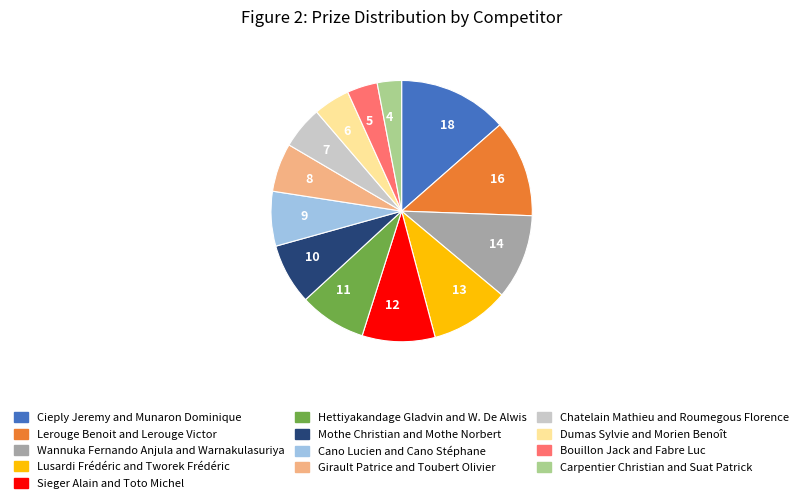

True or false: 11 accounts for 1% of the total.

False